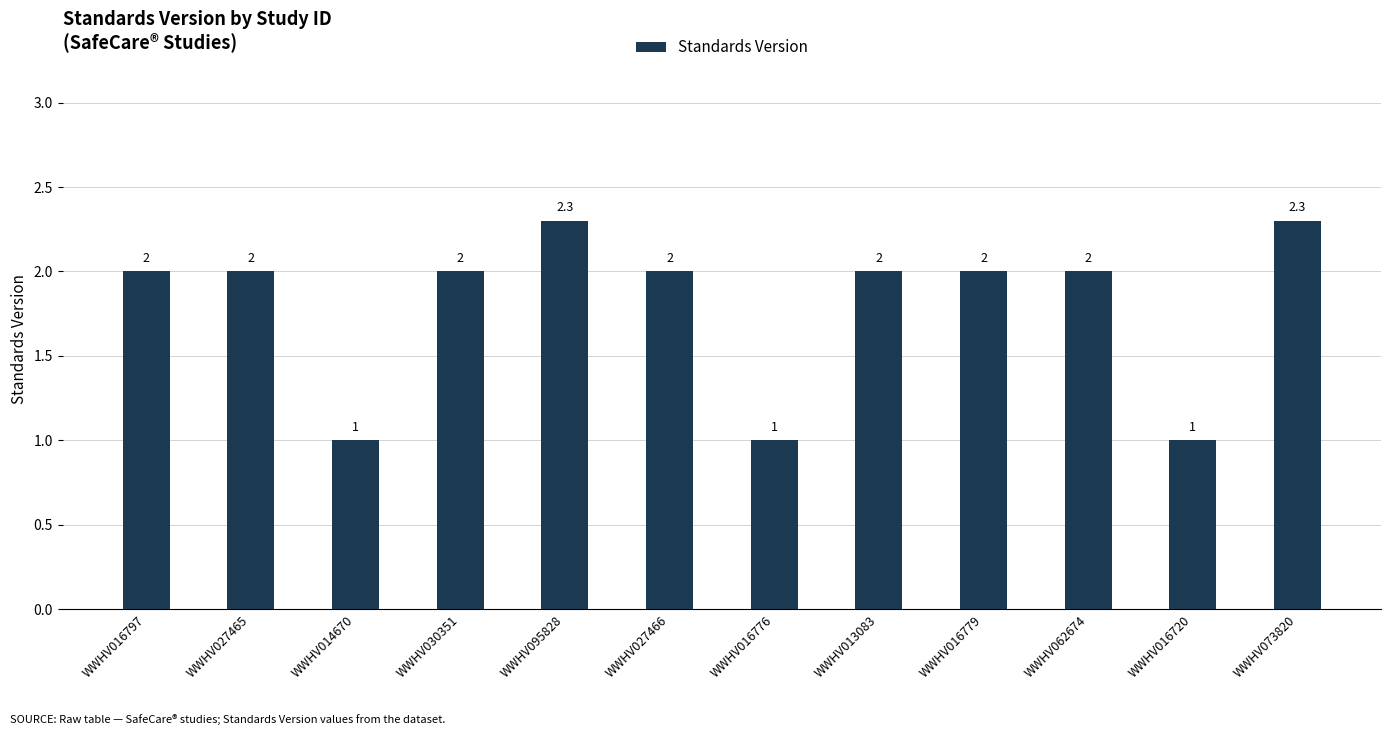

Between WWHV027466 and WWHV095828, which is larger?

WWHV095828